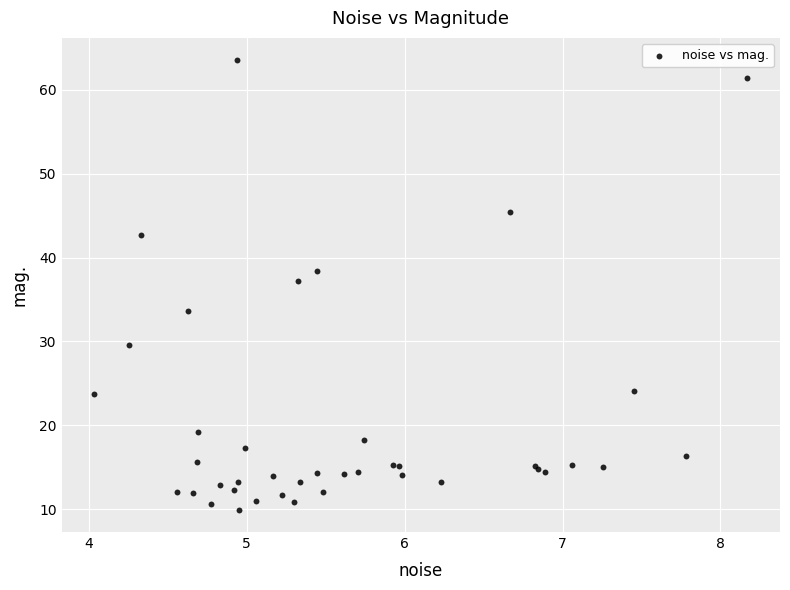

What Y value in the scatter plot is closest to 36?

37.2